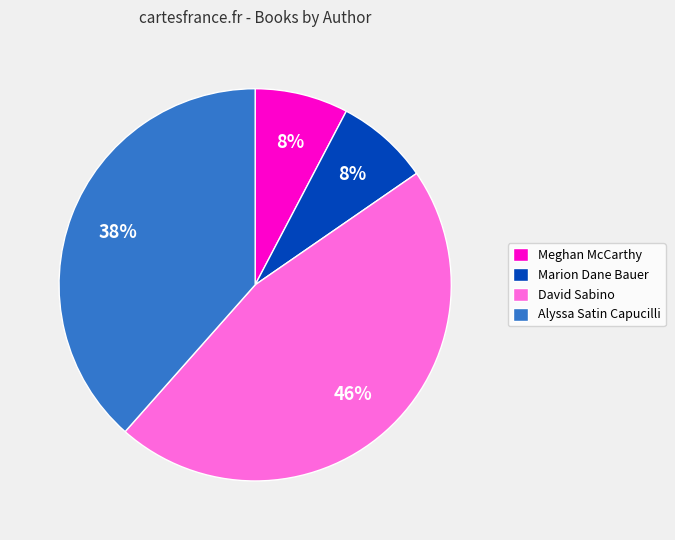

How many slices are in this pie chart?

4